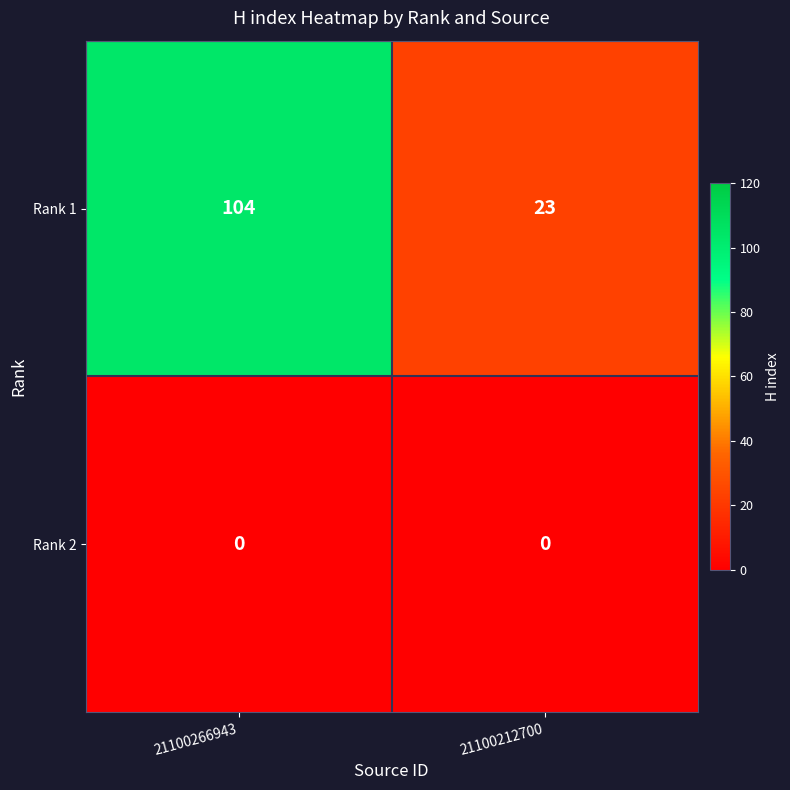

Rank the series at 21100212700 from highest to lowest value.

Rank 1, Rank 2